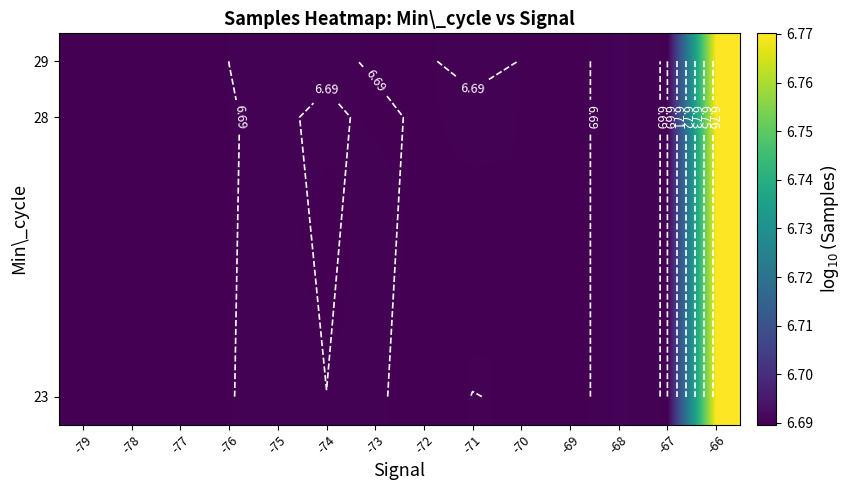

Between -75 and -71, which is larger?

-75